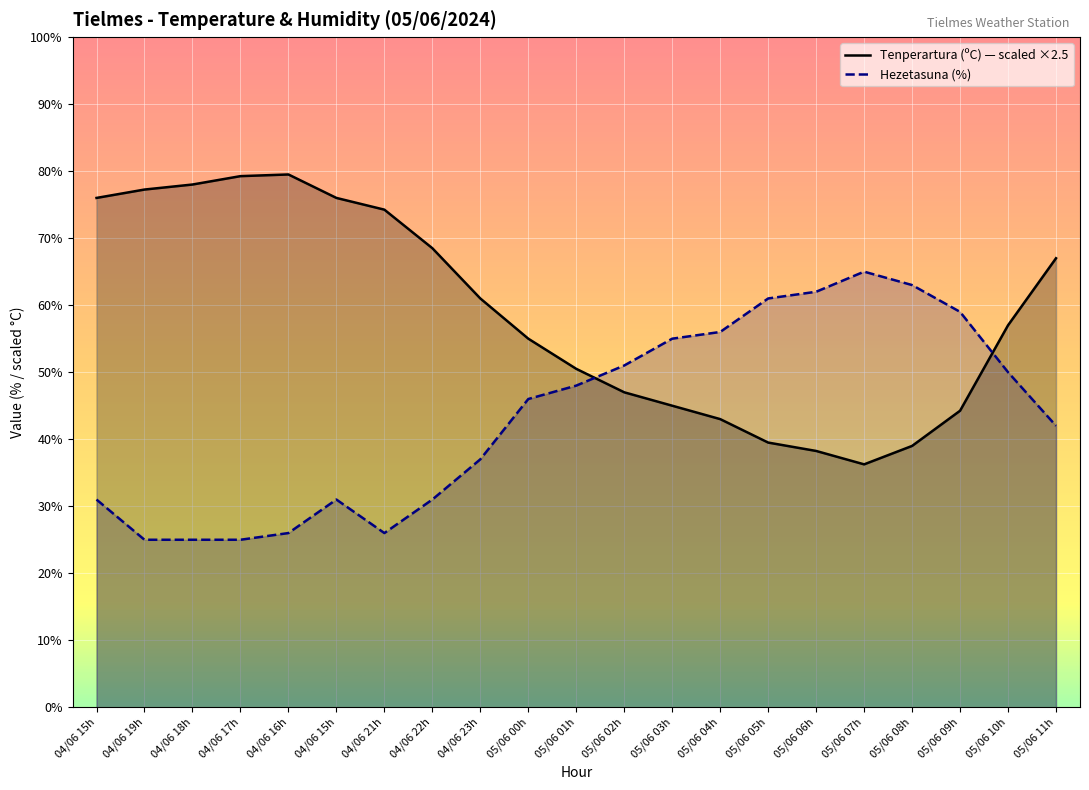

What is the difference between the maximum and minimum values in the Tenperartura (ºC) series?

43.2